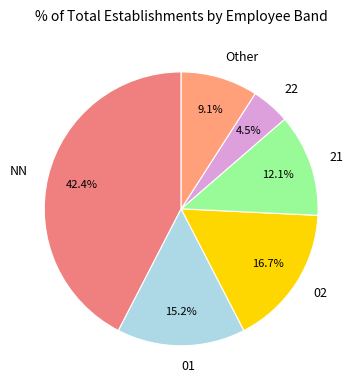

To the nearest percent, what is the average slice percentage?

17%